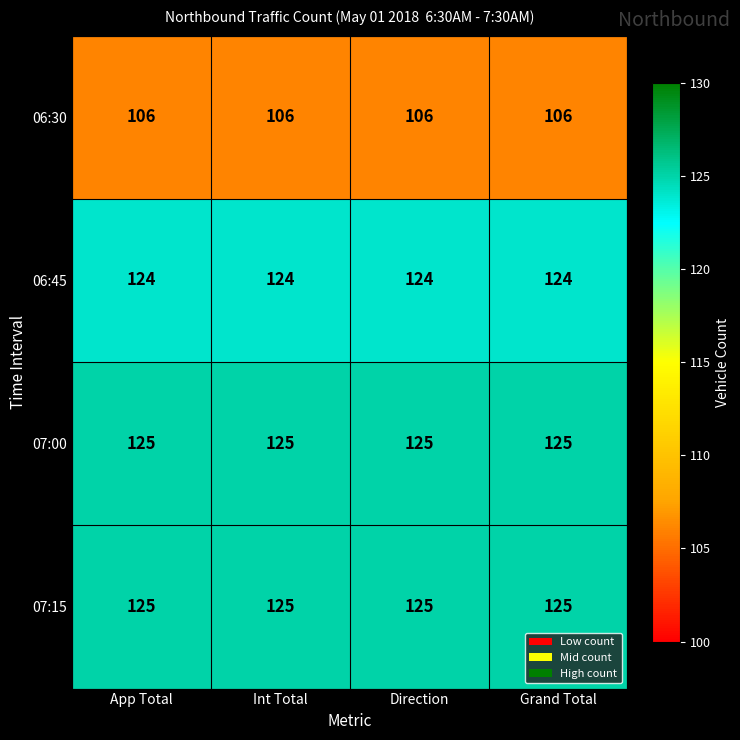

What is the average value of the 06:30 series?

106